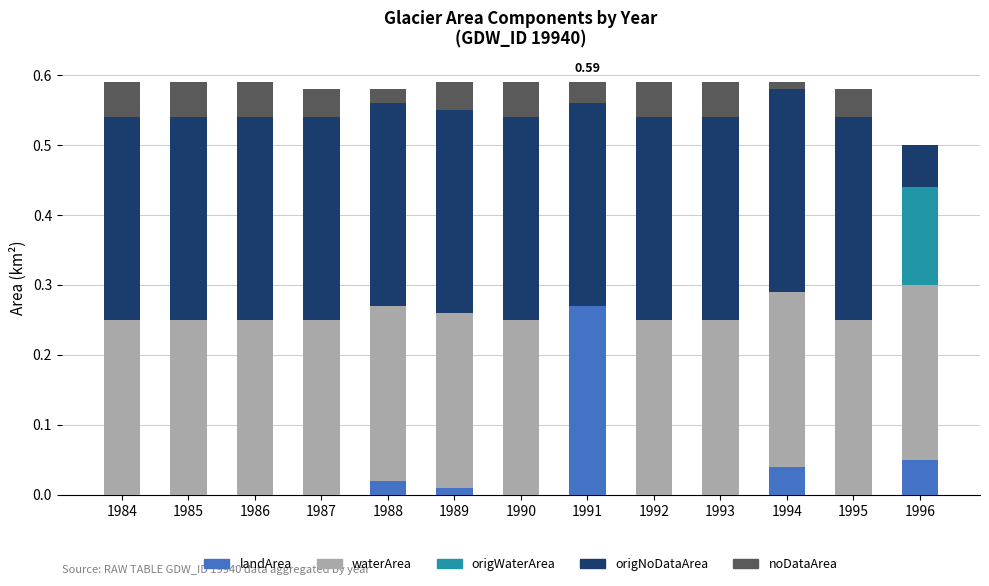

What is the total value across all series at 1985?

0.6